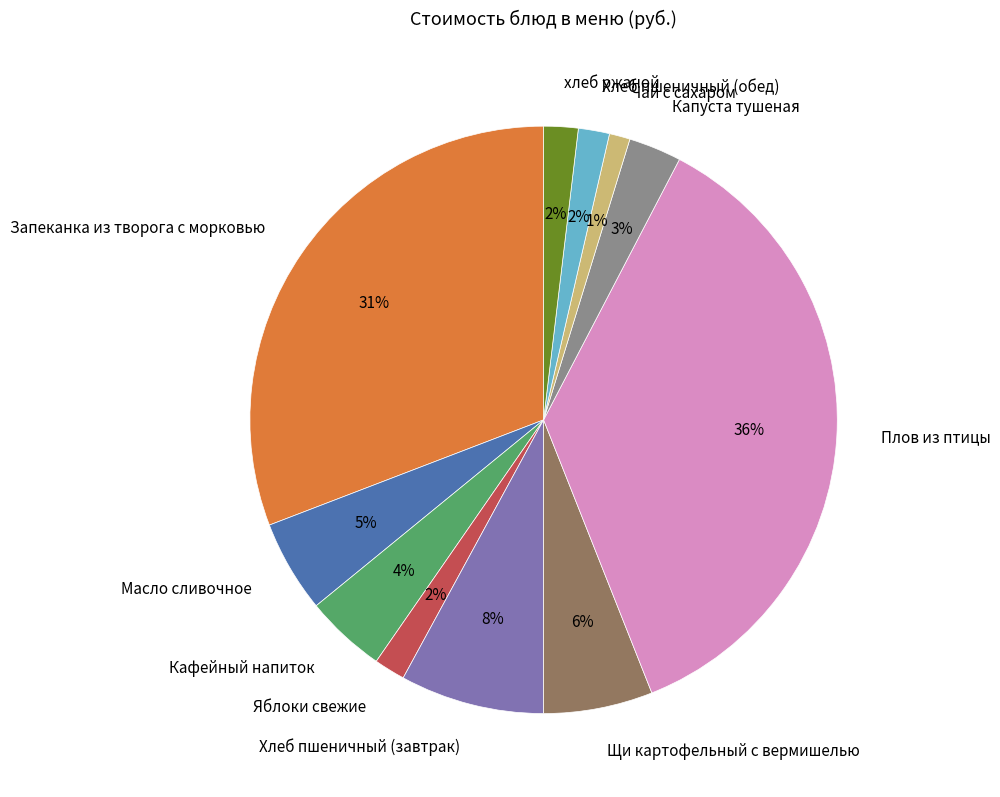

To the nearest percent, what is the difference between the largest and smallest slice percentages?

35%